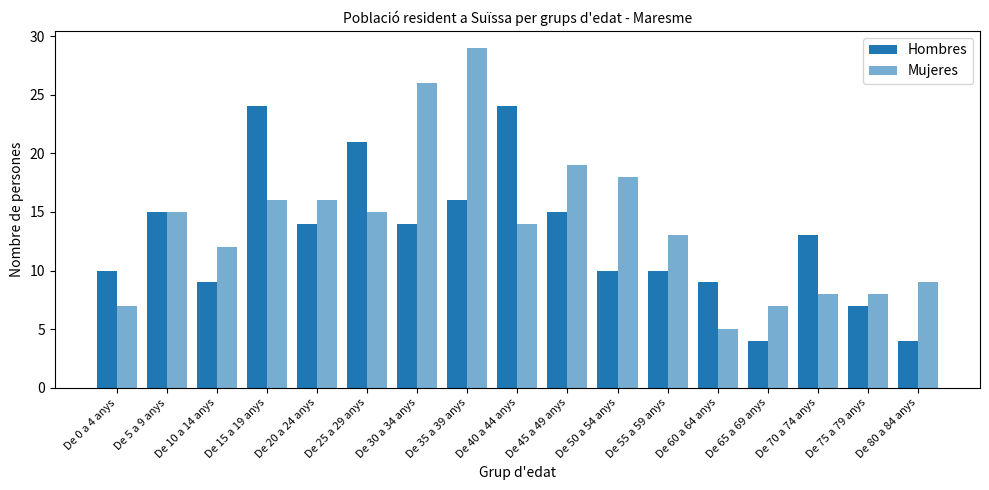

Which series changed the most between De 5 a 9 anys and De 15 a 19 anys?

Hombres